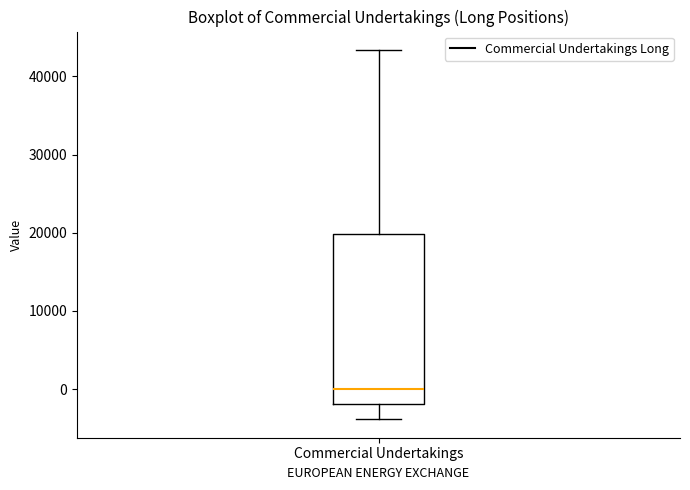

Read this box plot against the y-axis: the position of the median line, the range covered by the box, and the ends of both whiskers. The values are not printed on the chart, so give them approximately, as read against the axis.

median 0, box -2000 to 20000, whiskers -4000 to 43000